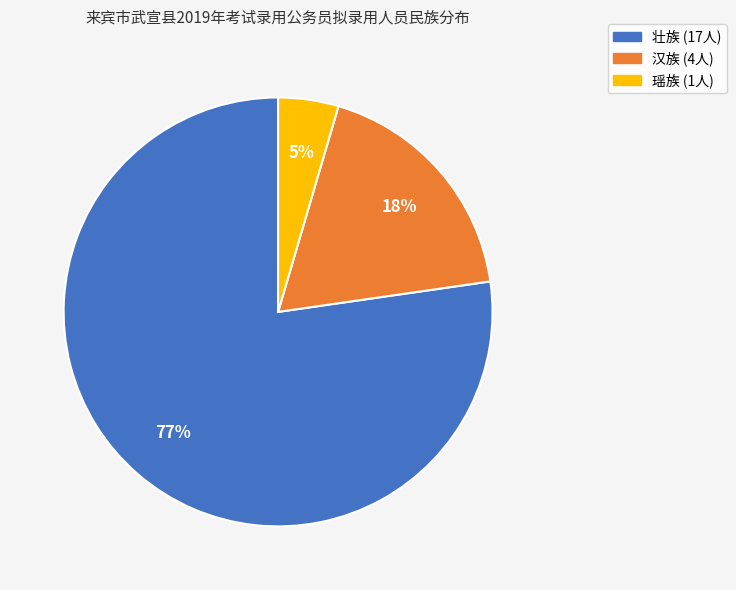

Is it true that 汉族 is 18% of the pie?

True